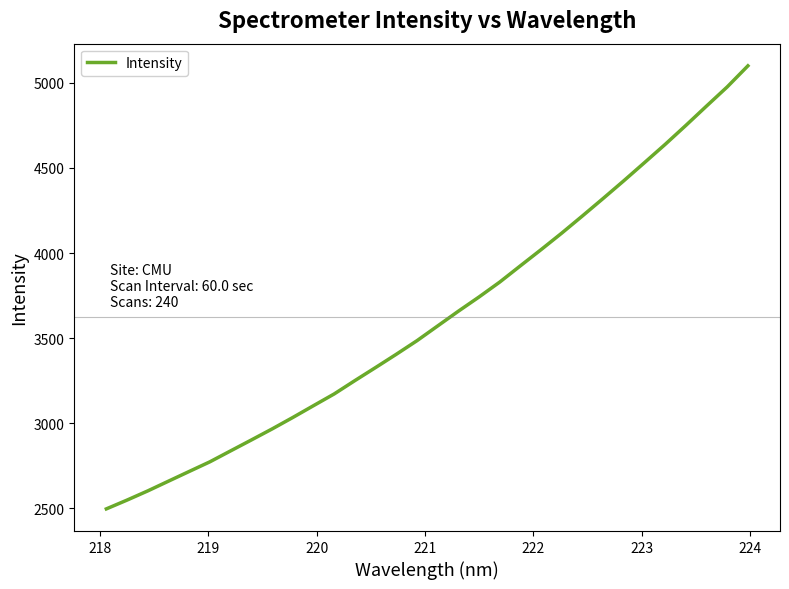

What is the maximum value shown in the chart?

5100.8